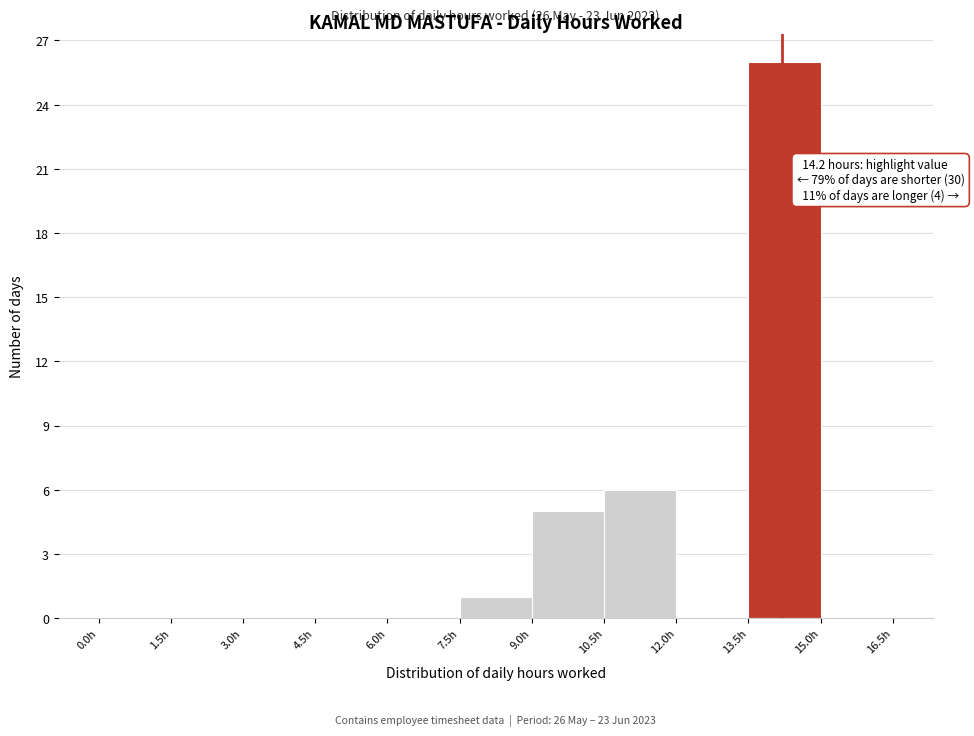

Which range on the x-axis has the tallest bar?

13.5 to 15.0